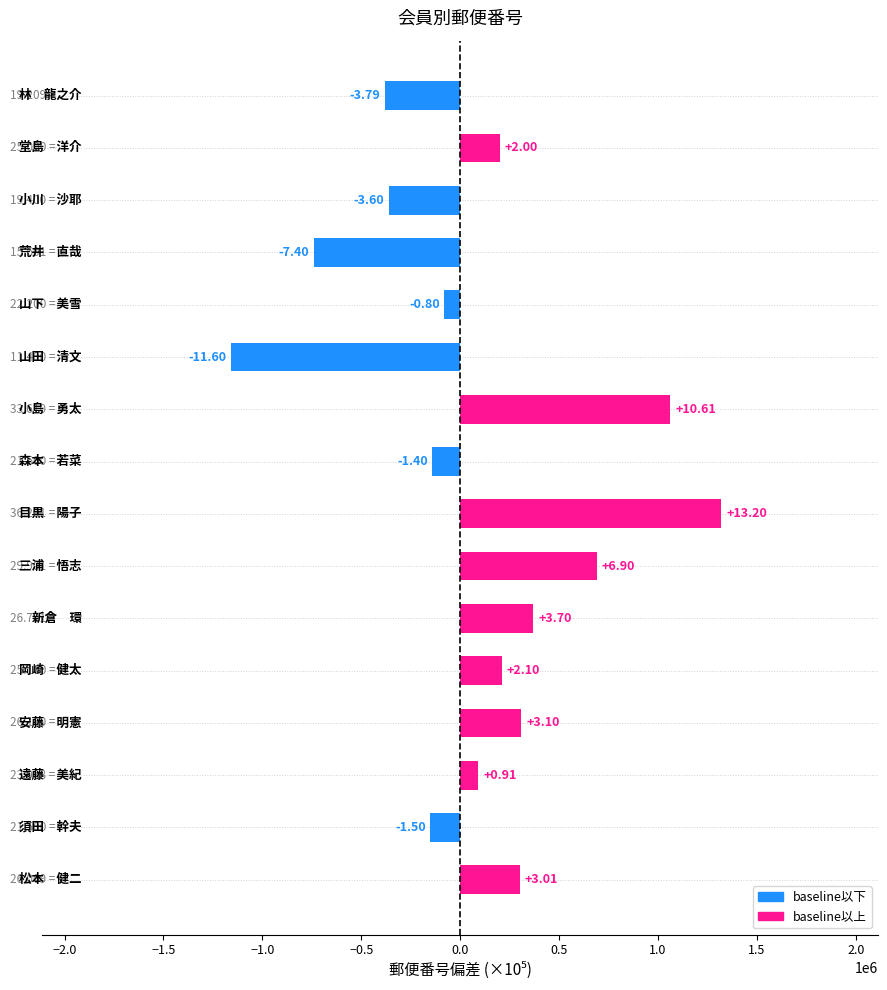

Are the bars horizontal?

Yes